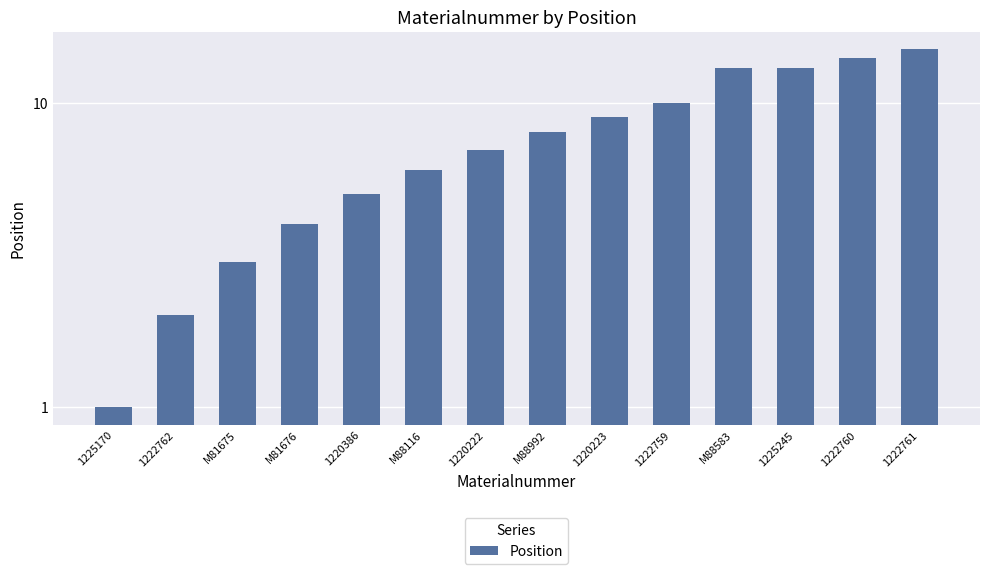

Between 1222759 and M88116, which is larger?

1222759